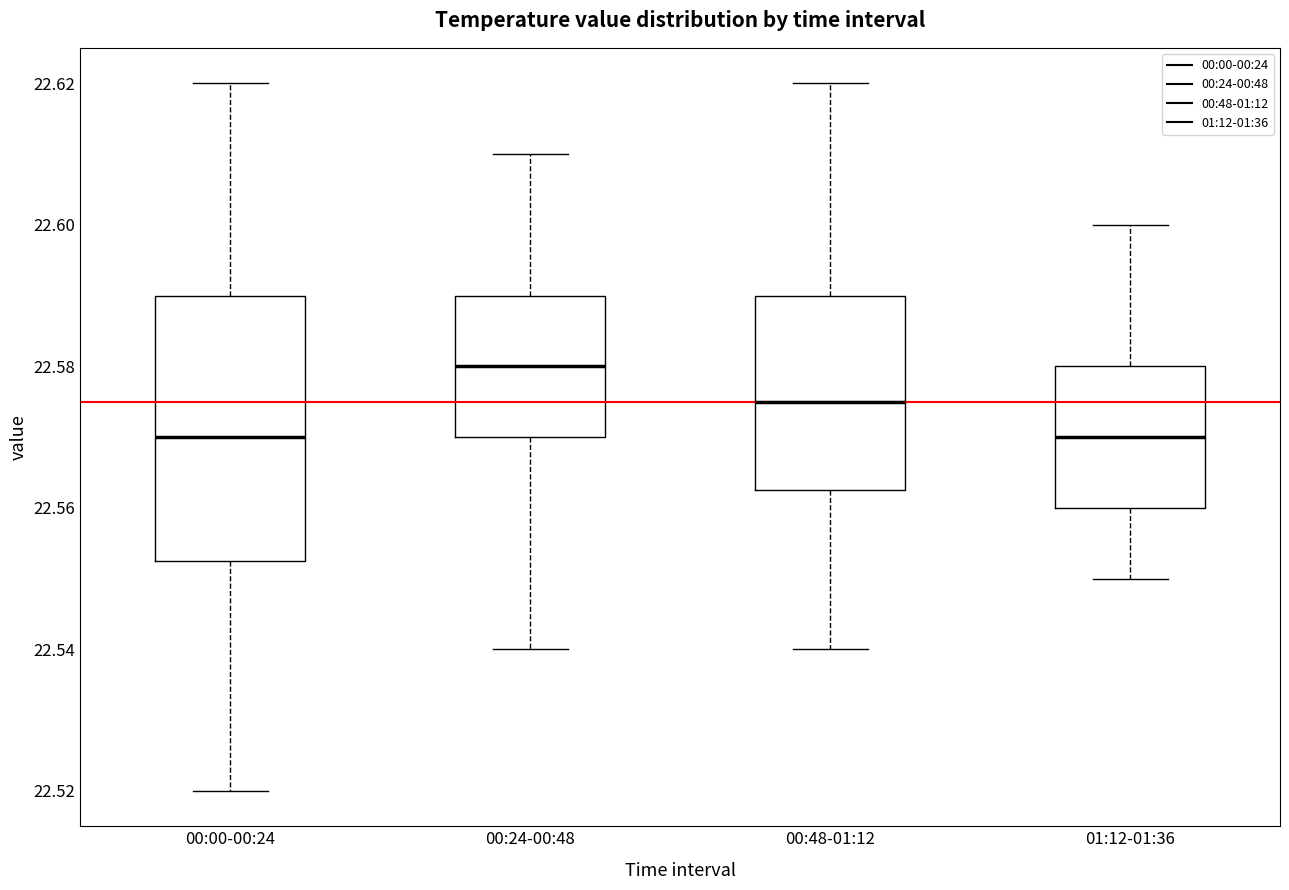

Reading left to right, read every box against the y-axis: the position of its median line, the range the box covers, and the ends of its whiskers. The values are not printed on the chart, so give them approximately, as read against the axis.

00:00-00:24: median 22.570, box 22.552 to 22.590, whiskers 22.520 to 22.620
00:24-00:48: median 22.580, box 22.570 to 22.590, whiskers 22.540 to 22.610
00:48-01:12: median 22.576, box 22.562 to 22.590, whiskers 22.540 to 22.620
01:12-01:36: median 22.570, box 22.560 to 22.580, whiskers 22.550 to 22.600